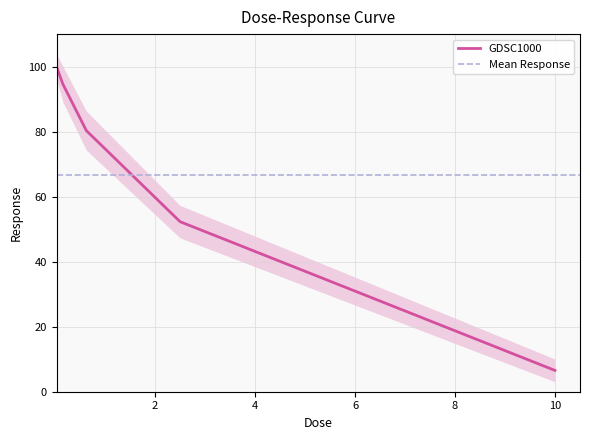

What position from the left is 2.5?

4